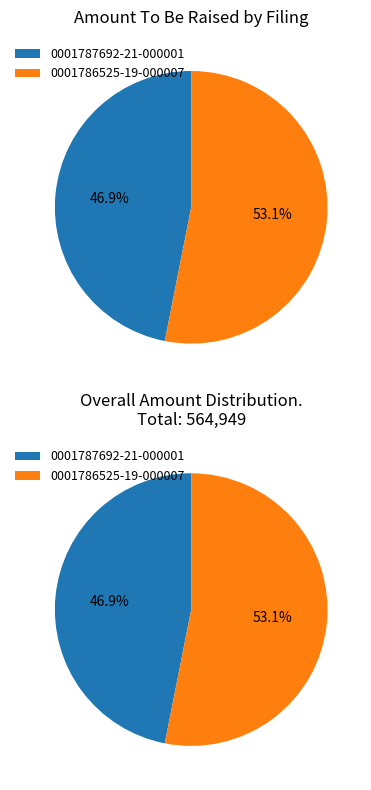

To the nearest percent, what portion does 0001787692-21-000001 represent?

47%